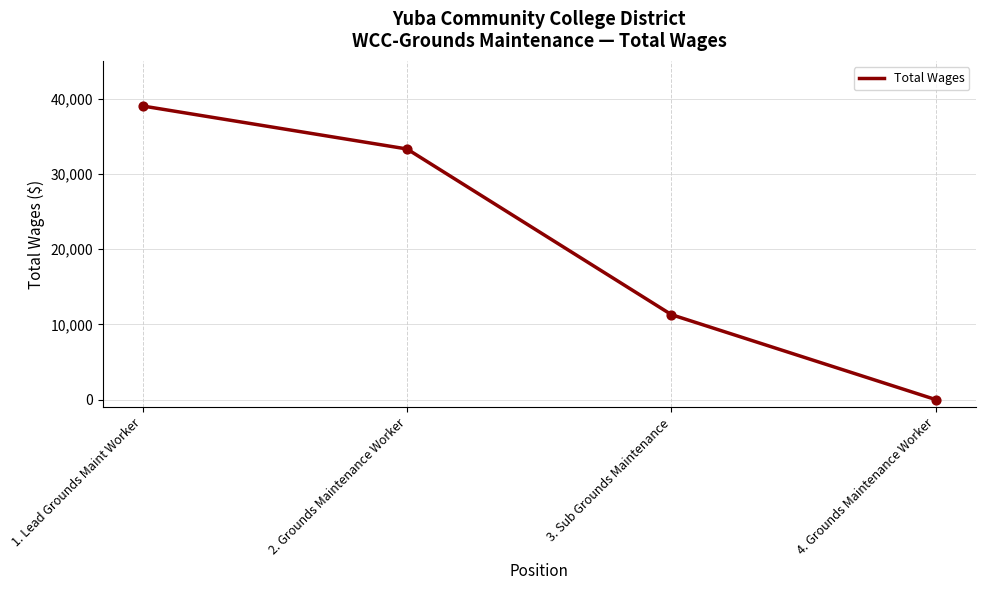

Approximately how many times larger is the value at 1. Lead Grounds Maint Worker compared to 2. Grounds Maintenance Worker?

1.2